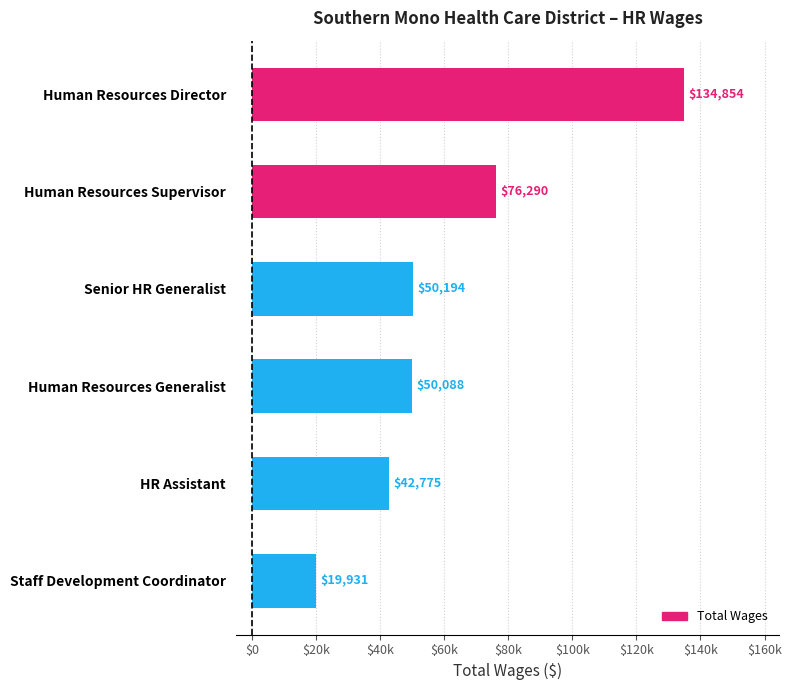

List the labels in order of value, largest first.

Human Resources Director, Human Resources Supervisor, Senior HR Generalist, Human Resources Generalist, HR Assistant, Staff Development Coordinator